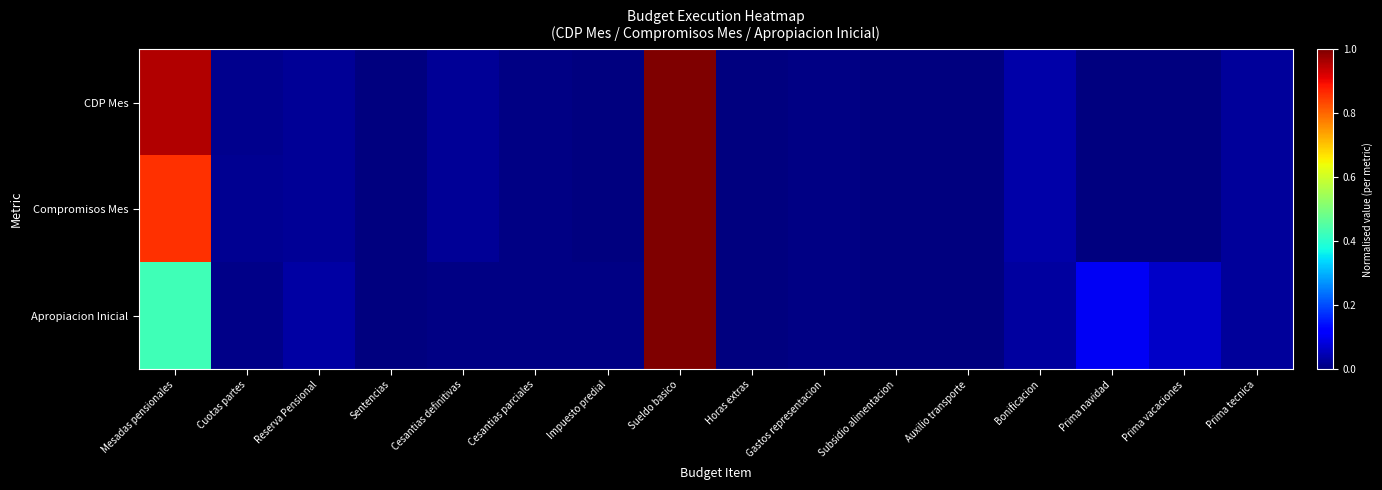

At which category is the sum across all series the highest?

Sueldo basico